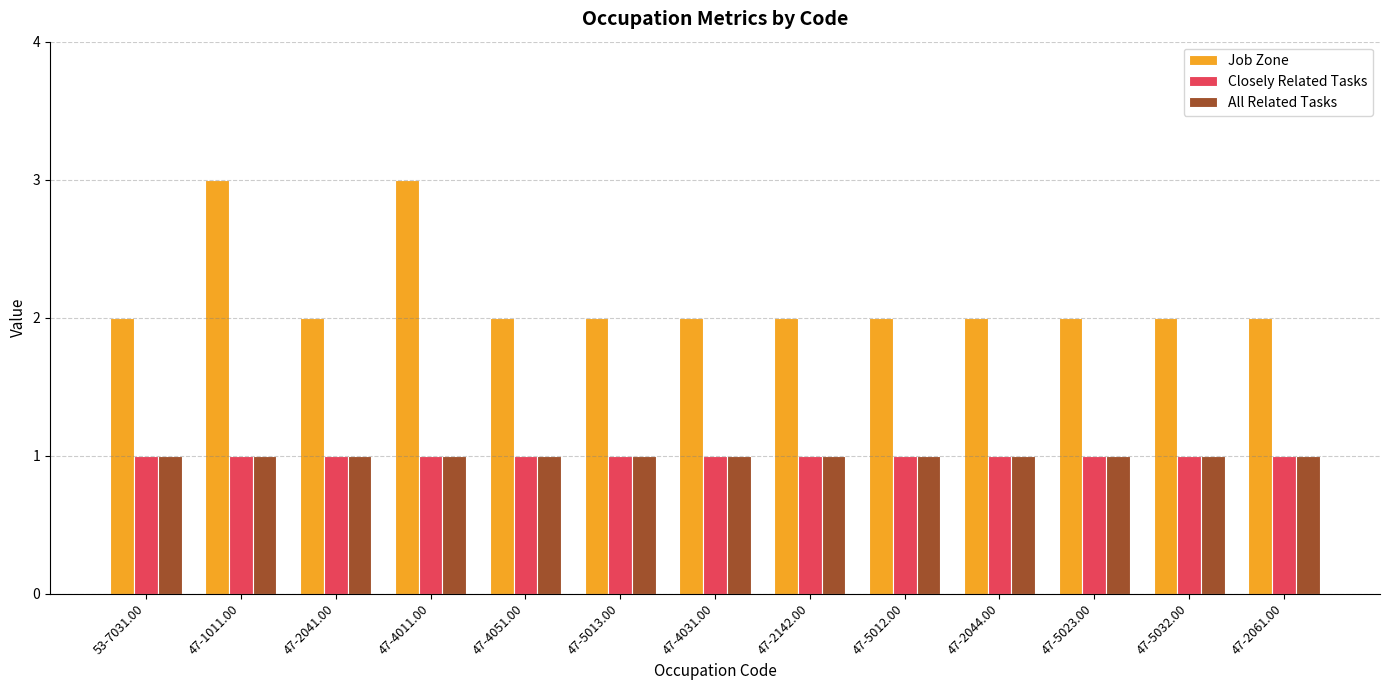

Which series has the largest range (max minus min)?

Job Zone